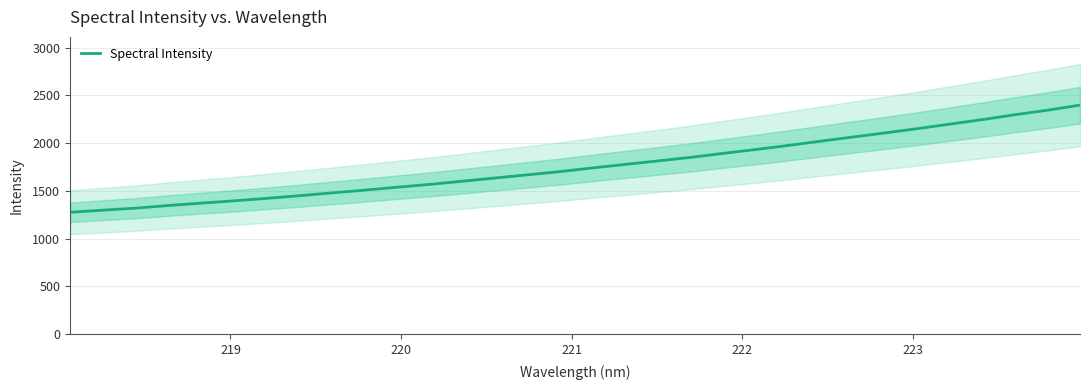

True or false: the data has more than 0 interior local peaks.

False